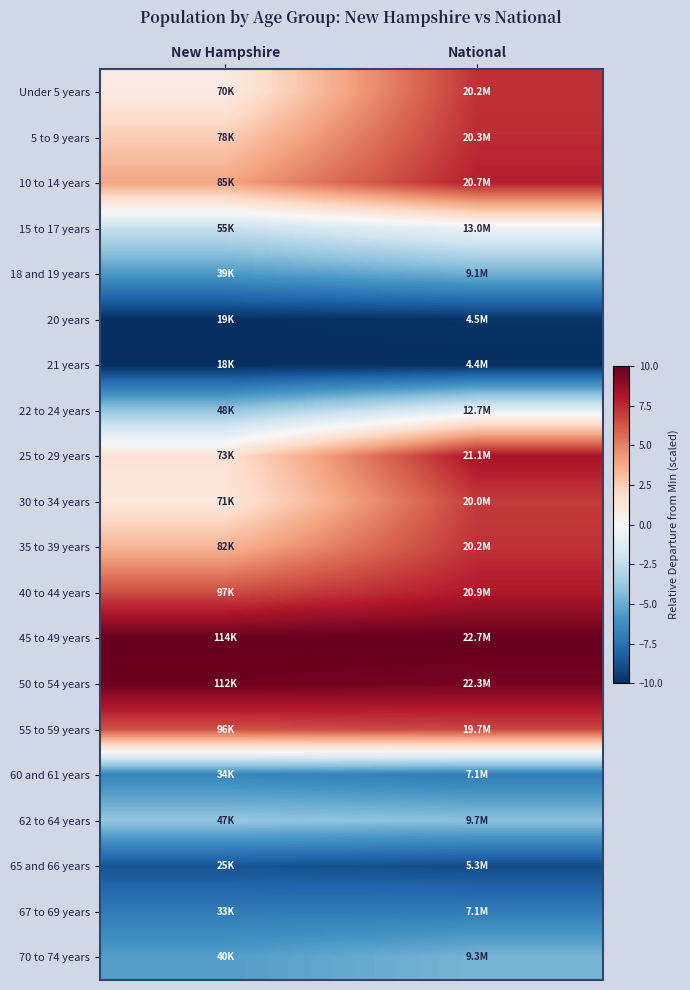

Reading right to left, transcribe all the data shown in this chart.

Under 5 years: National=7.3	New Hampshire=0.8
5 to 9 years: National=7.4	New Hampshire=2.5
10 to 14 years: National=7.8	New Hampshire=3.9
15 to 17 years: National=-0.6	New Hampshire=-2.3
18 and 19 years: National=-4.8	New Hampshire=-5.8
20 years: National=-9.8	New Hampshire=-10.0
21 years: National=-10.0	New Hampshire=-10.0
22 to 24 years: National=-0.9	New Hampshire=-3.9
25 to 29 years: National=8.2	New Hampshire=1.5
30 to 34 years: National=7.0	New Hampshire=1.1
35 to 39 years: National=7.2	New Hampshire=3.4
40 to 44 years: National=8.0	New Hampshire=6.5
45 to 49 years: National=10.0	New Hampshire=10.0
50 to 54 years: National=9.6	New Hampshire=9.8
55 to 59 years: National=6.7	New Hampshire=6.4
60 and 61 years: National=-7.0	New Hampshire=-6.6
62 to 64 years: National=-4.2	New Hampshire=-3.9
65 and 66 years: National=-8.9	New Hampshire=-8.7
67 to 69 years: National=-7.0	New Hampshire=-7.0
70 to 74 years: National=-4.6	New Hampshire=-5.5